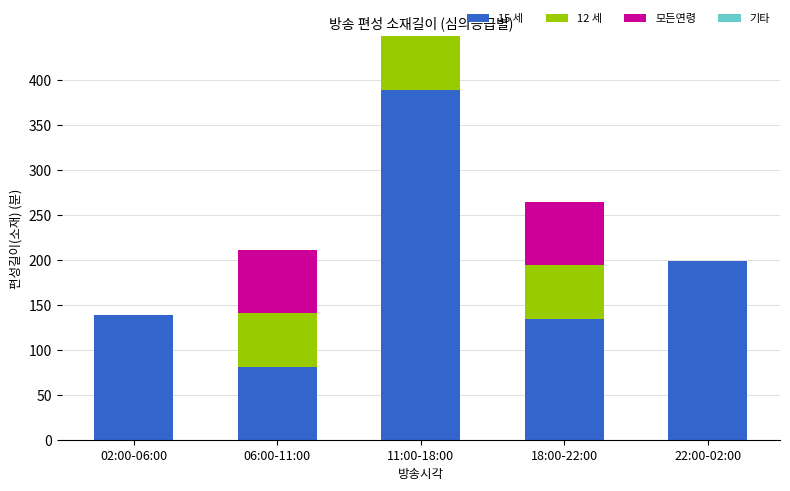

What is the sum of all 15 세 values?

942